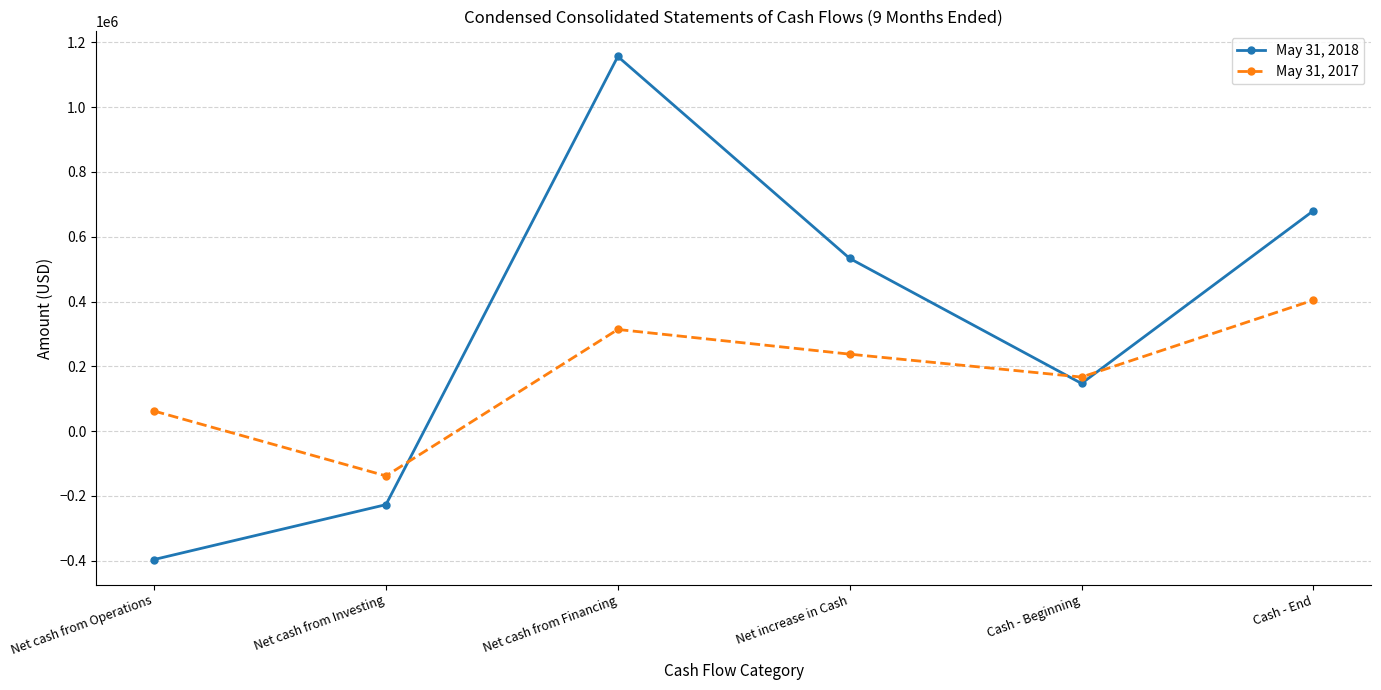

Does the chart have visible grid lines?

Yes